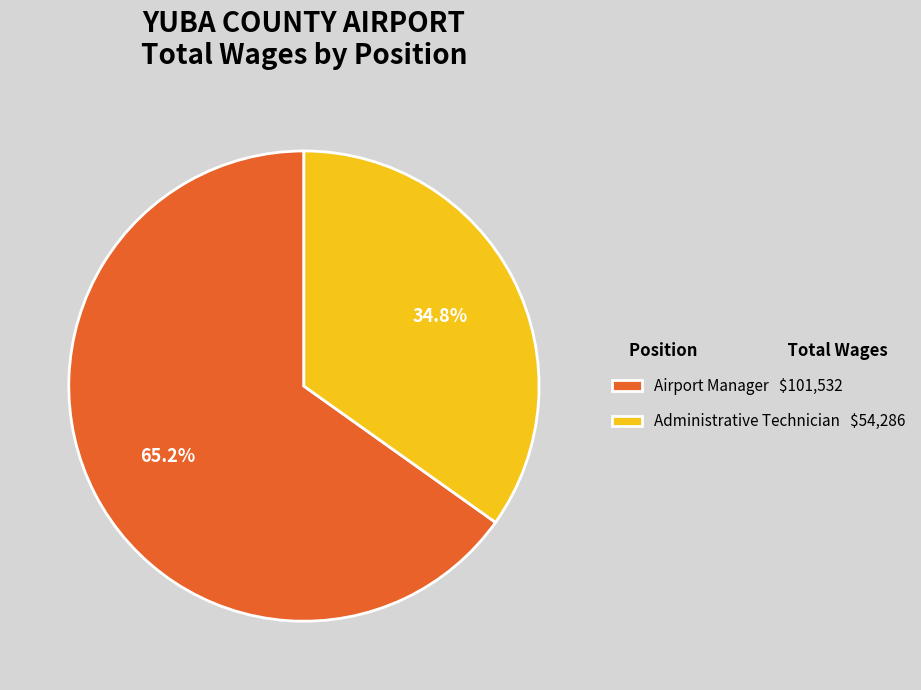

To the nearest percent, what is the average slice percentage?

50%